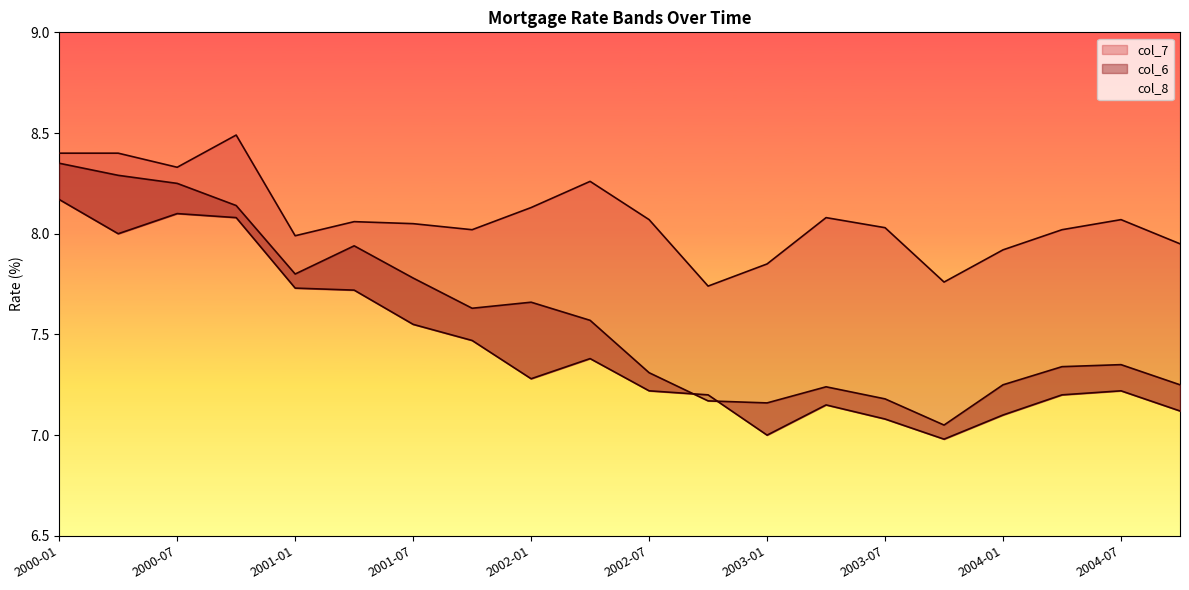

List the series in order of their peak value, highest first.

col_7, col_6, col_8